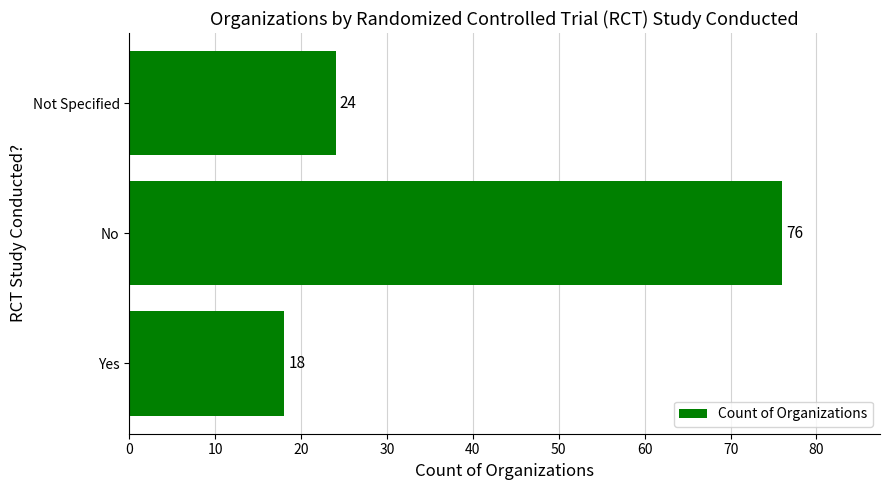

What is the minimum value shown in the chart?

18